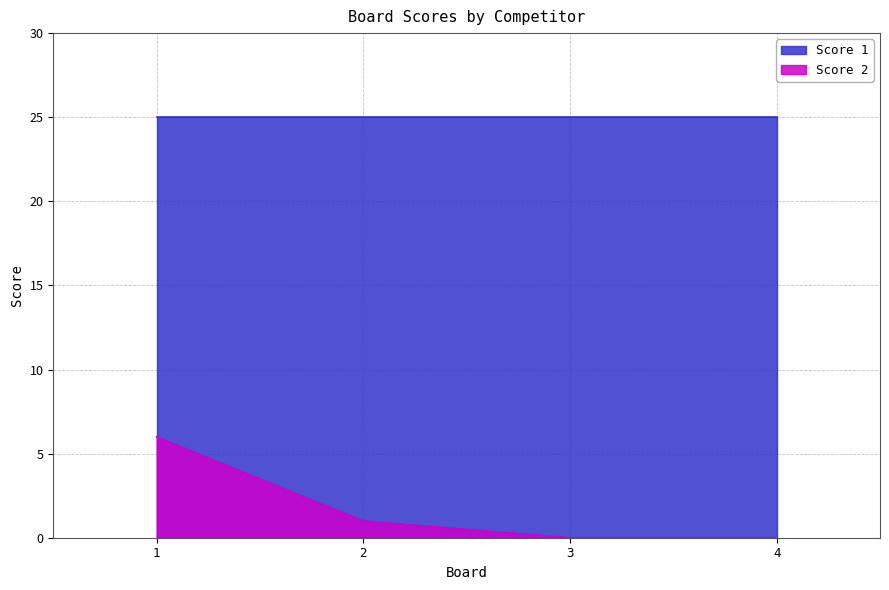

List the labels in order of value, smallest first.

3, 4, 2, 1